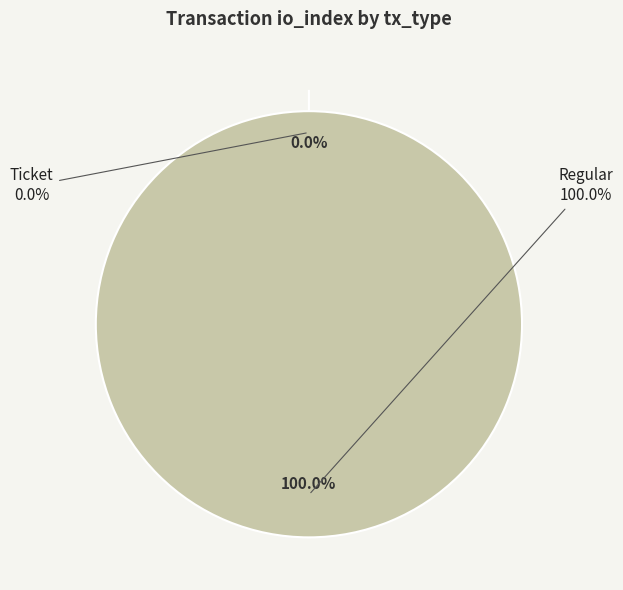

Between Ticket and Regular, which is larger?

Regular